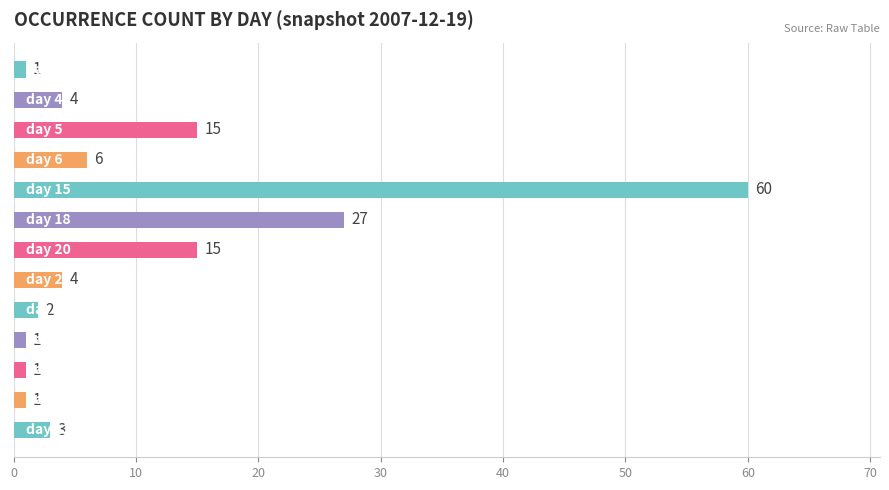

Are the bars horizontal?

Yes